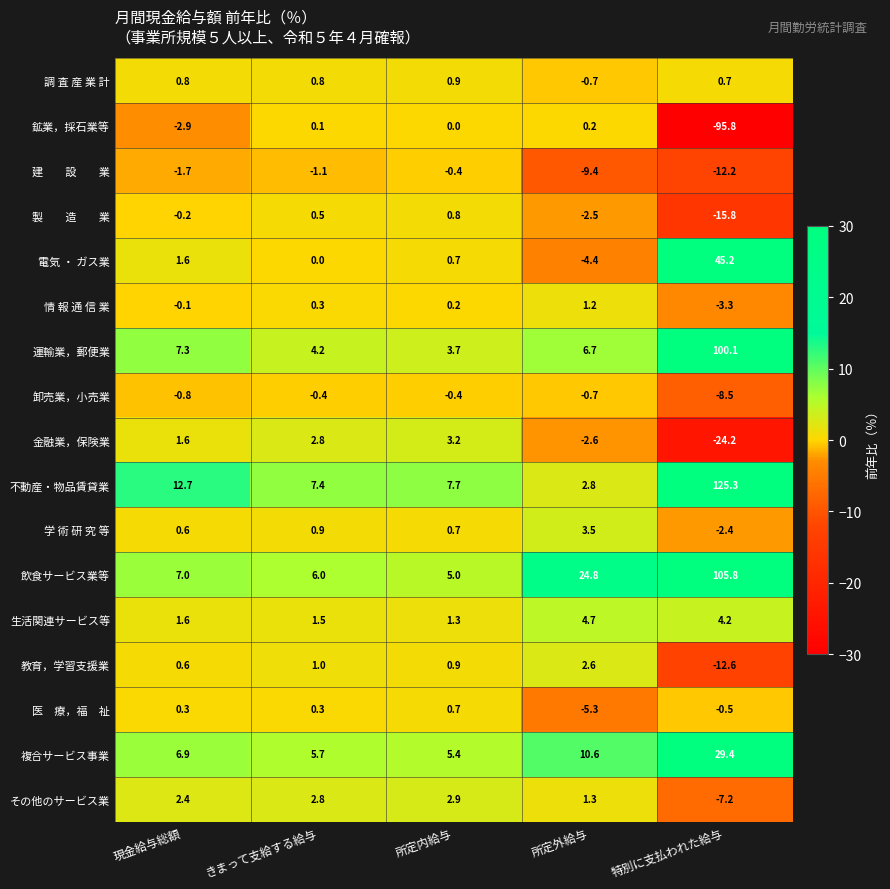

At which category is the sum across all series the highest?

特別に支払われた給与